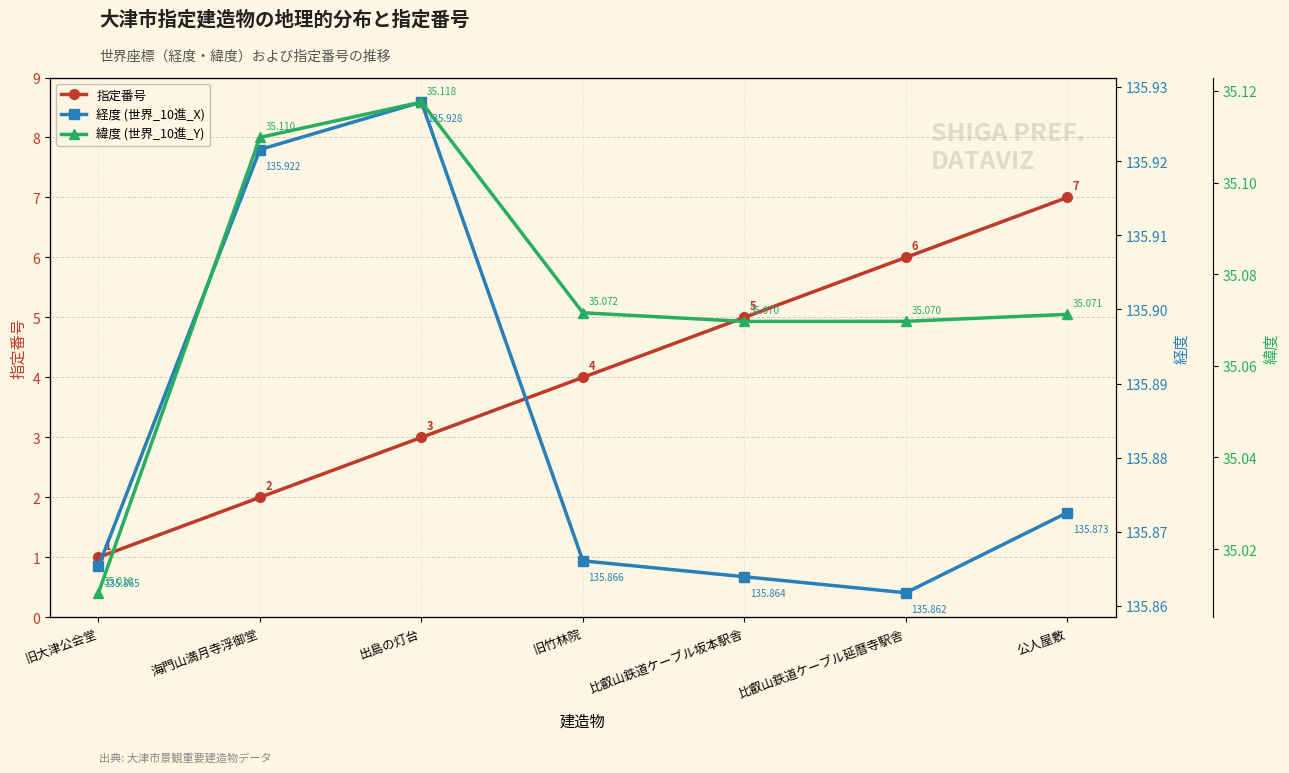

Rank the series at 比叡山鉄道ケーブル坂本駅舎 from lowest to highest value.

指定番号, 緯度 (世界_10進_Y), 経度 (世界_10進_X)